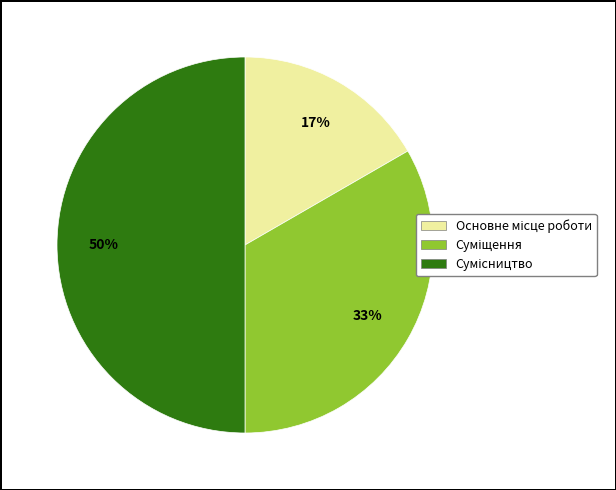

To the nearest percent, what is the difference between the largest and smallest slice percentages?

33%